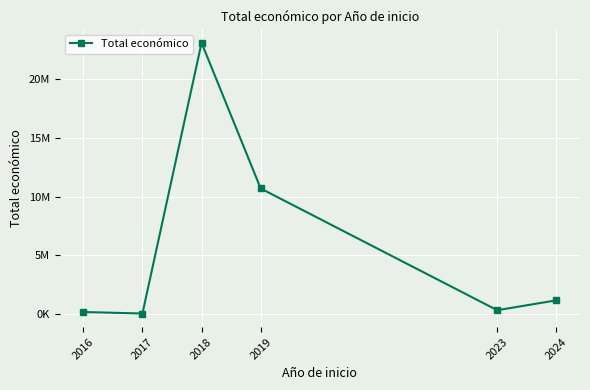

Reading right to left, list all the values displayed in this chart.

2024=1190504	2023=352139	2019=10684334	2018=23048637	2017=70764	2016=199983